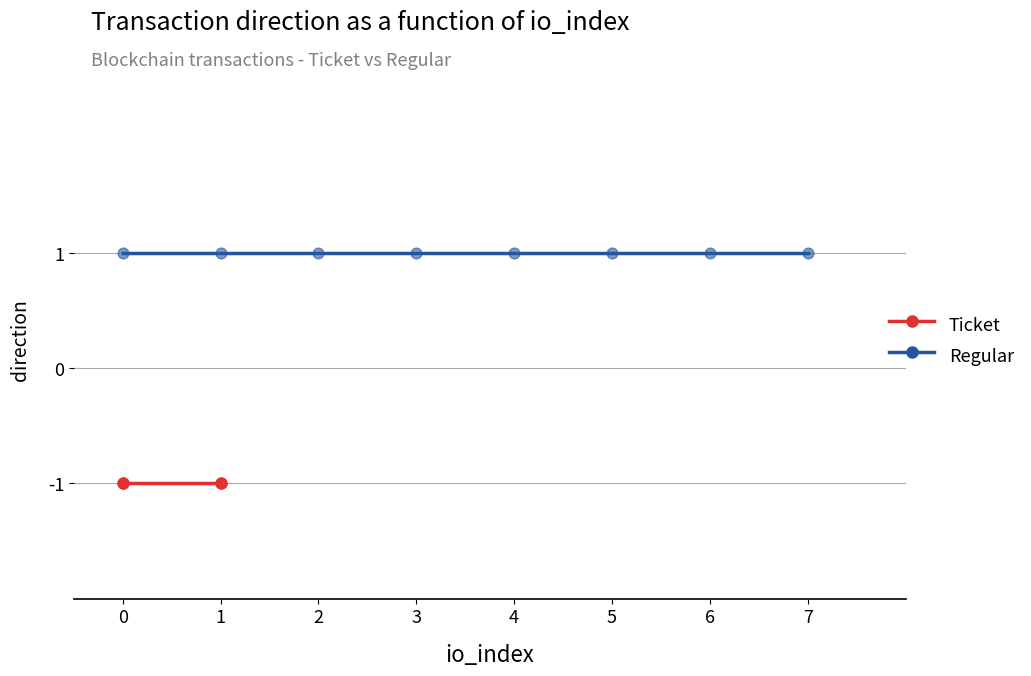

Which series contains the lowest Y value?

Ticket